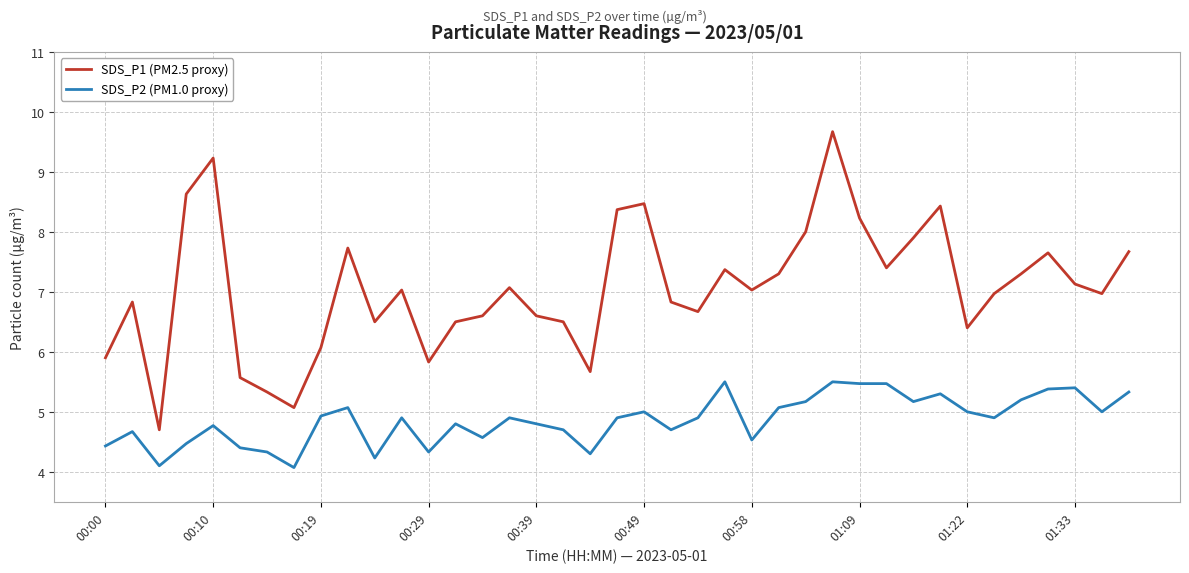

Rank the series by their maximum value, from highest to lowest.

SDS_P1 (PM2.5 proxy), SDS_P2 (PM1.0 proxy)